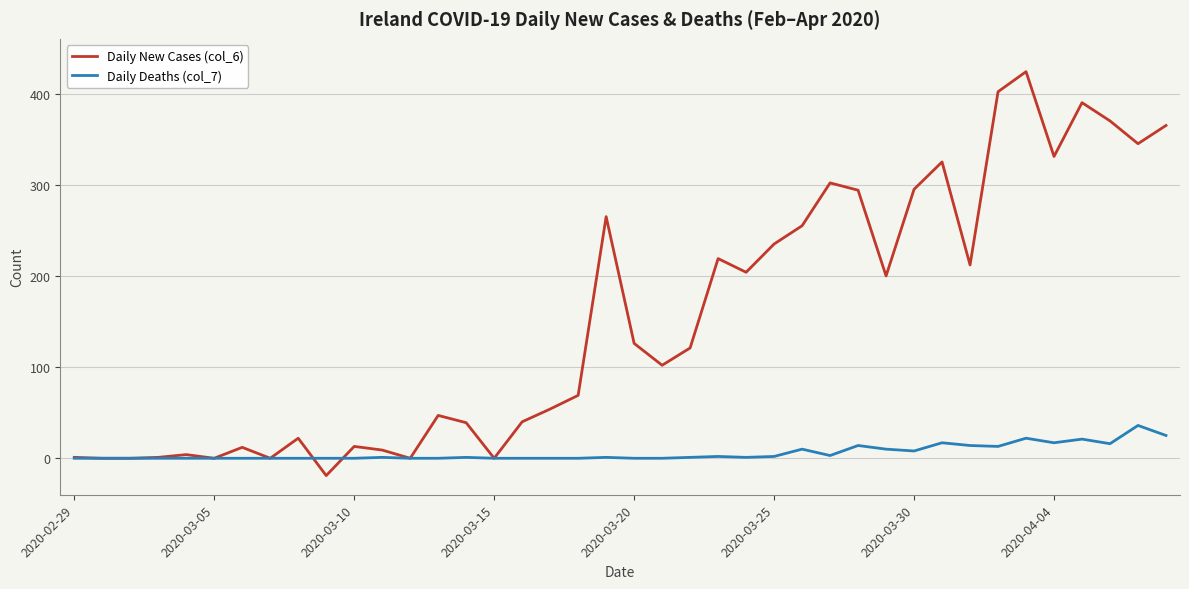

What is the minimum value shown in the chart?

-19